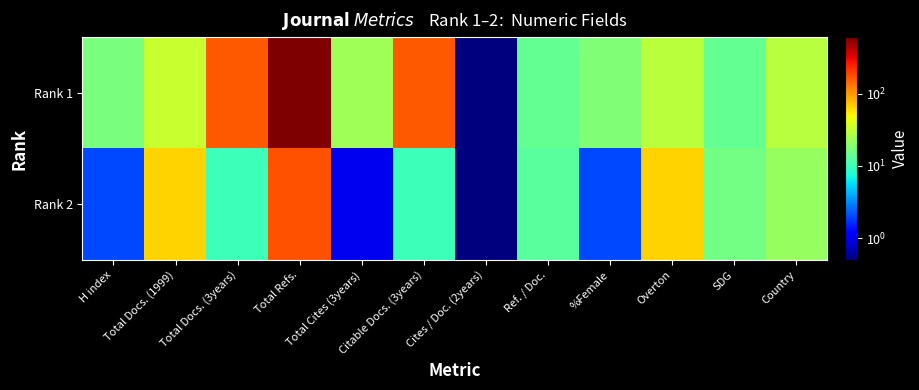

What is the maximum value shown in the chart?

604.0